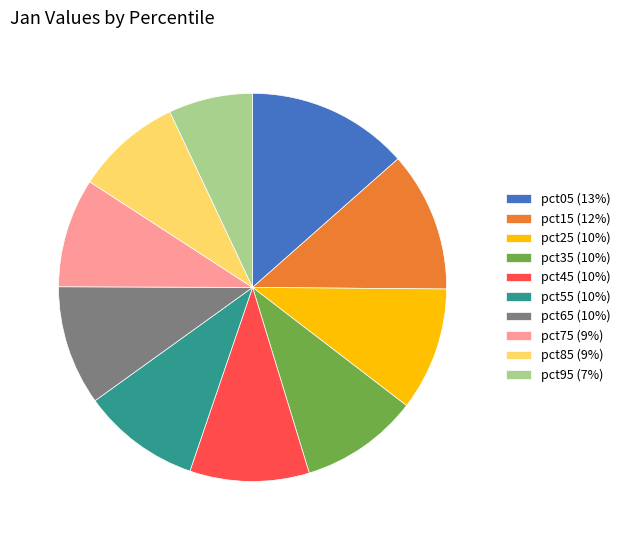

Combined, do pct35 (10%) and pct15 (12%) account for over 50%?

No